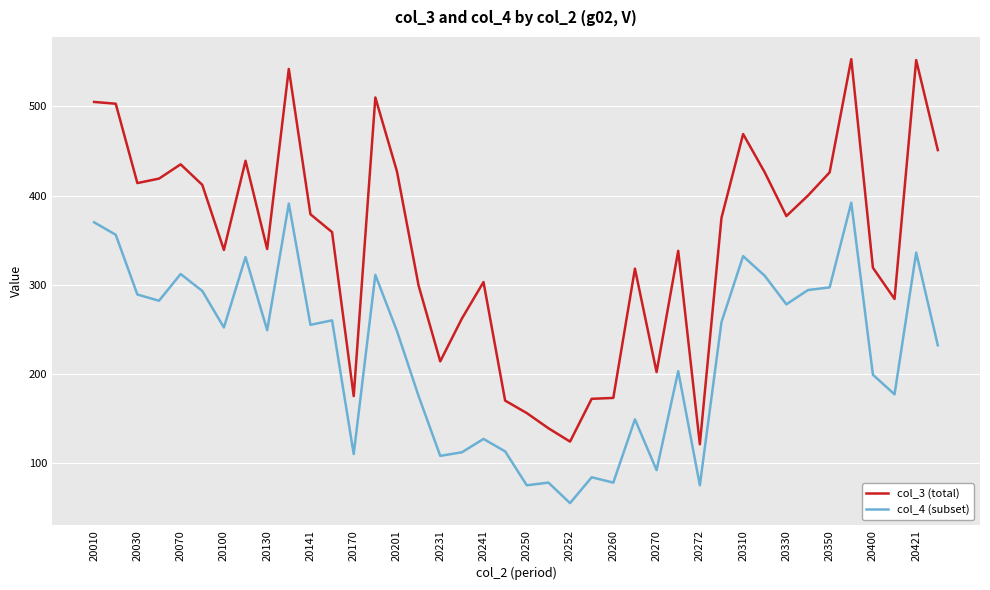

List the series in order of their overall mean, highest first.

col_3 (total), col_4 (subset)